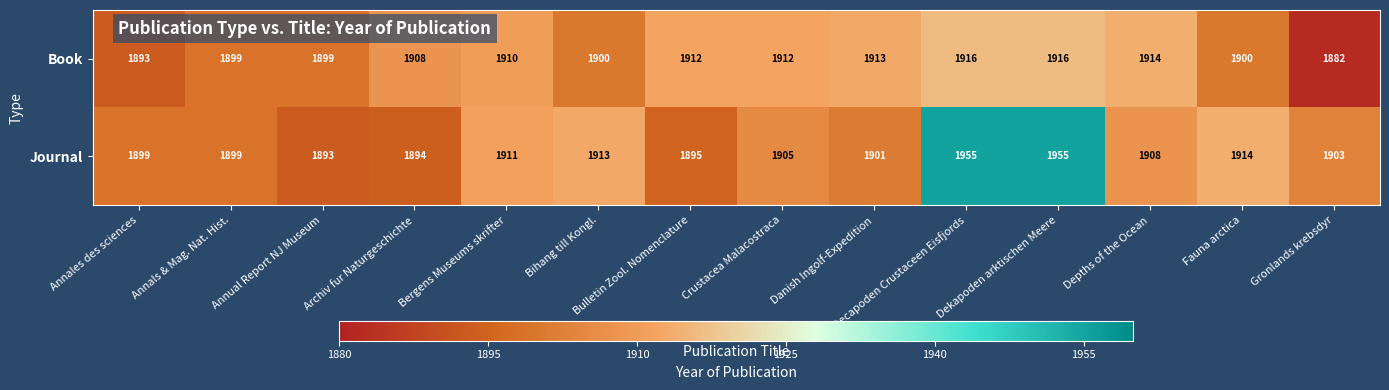

Is it true that Book equals 2609 at Bergens Museums skrifter?

False